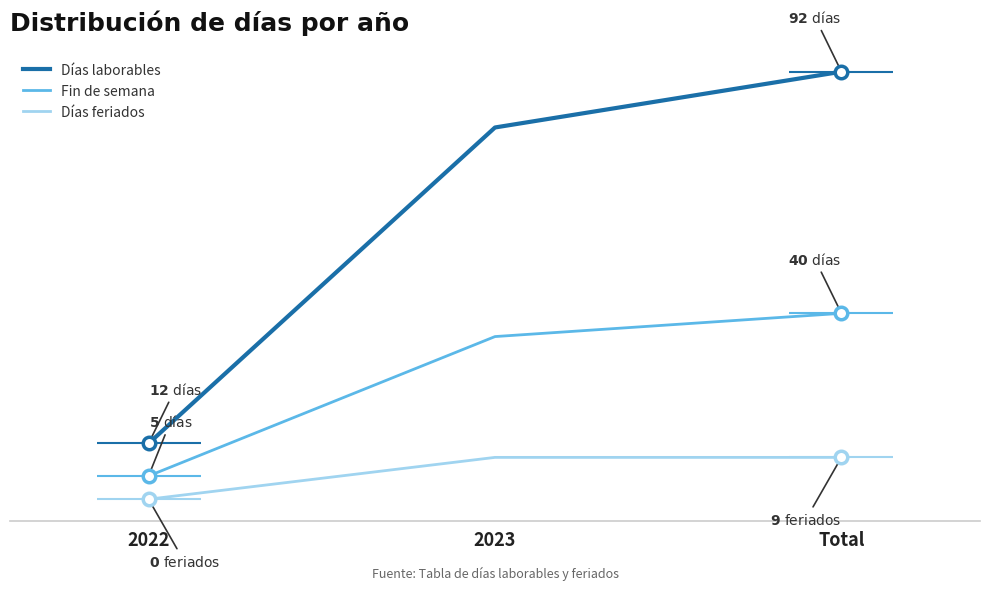

True or false: Fin de semana has a value of 35 at 2023.

True